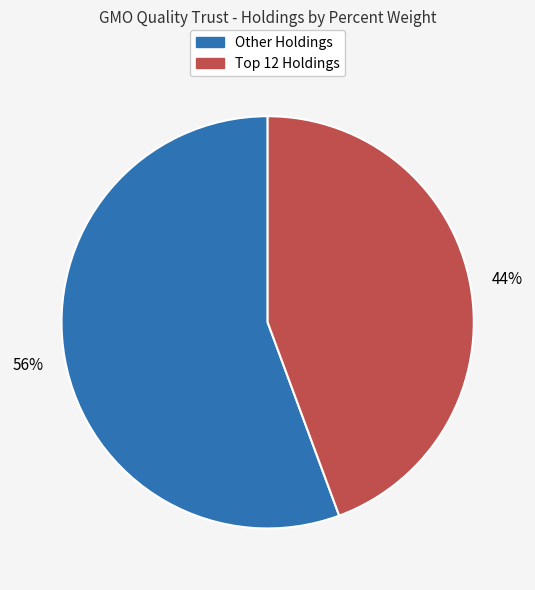

To the nearest percent, what is the average slice percentage?

50%